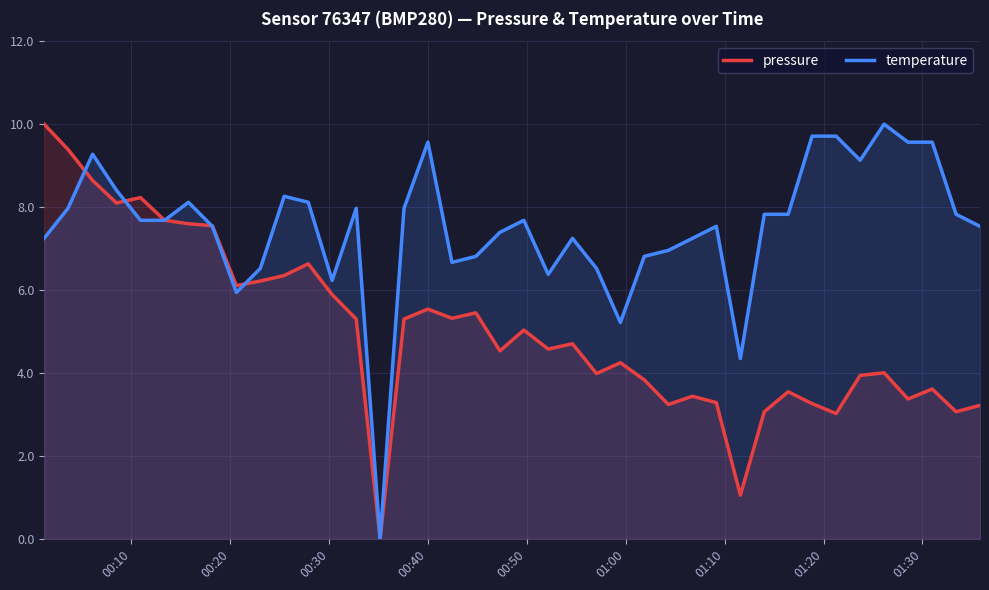

Rank the series by their average value, from lowest to highest.

pressure, temperature